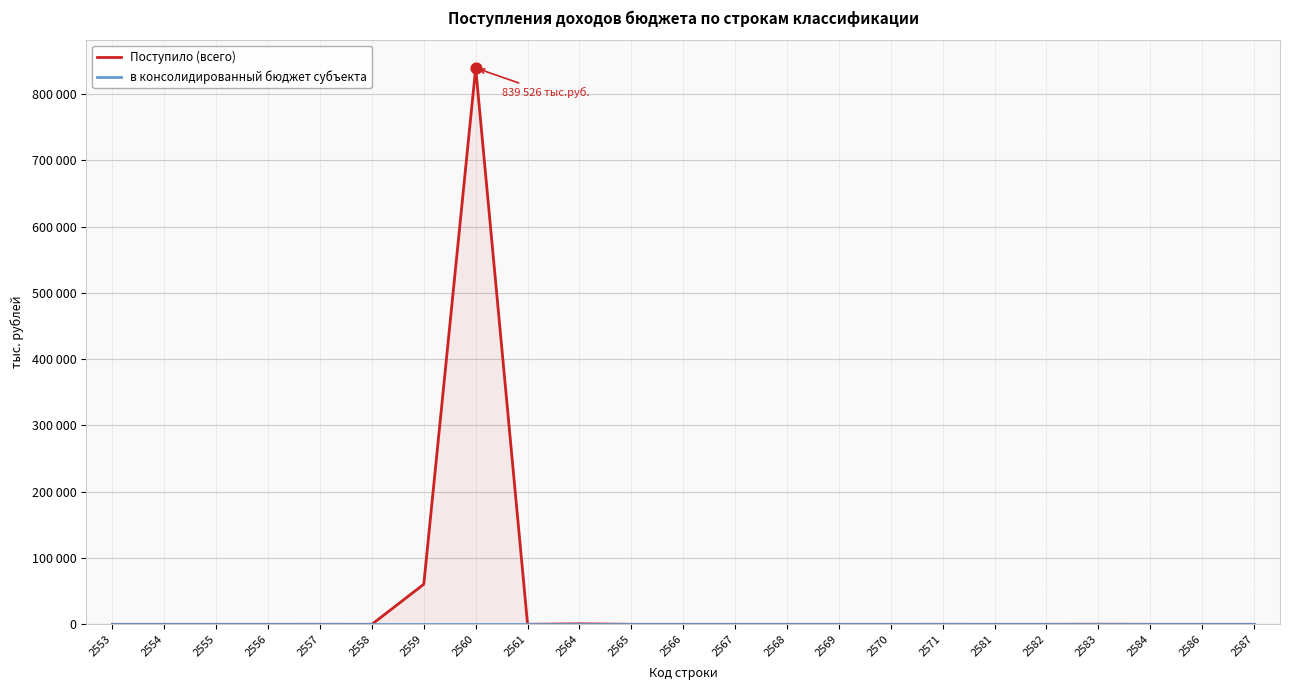

Which series has the largest total across all categories?

Поступило (всего)